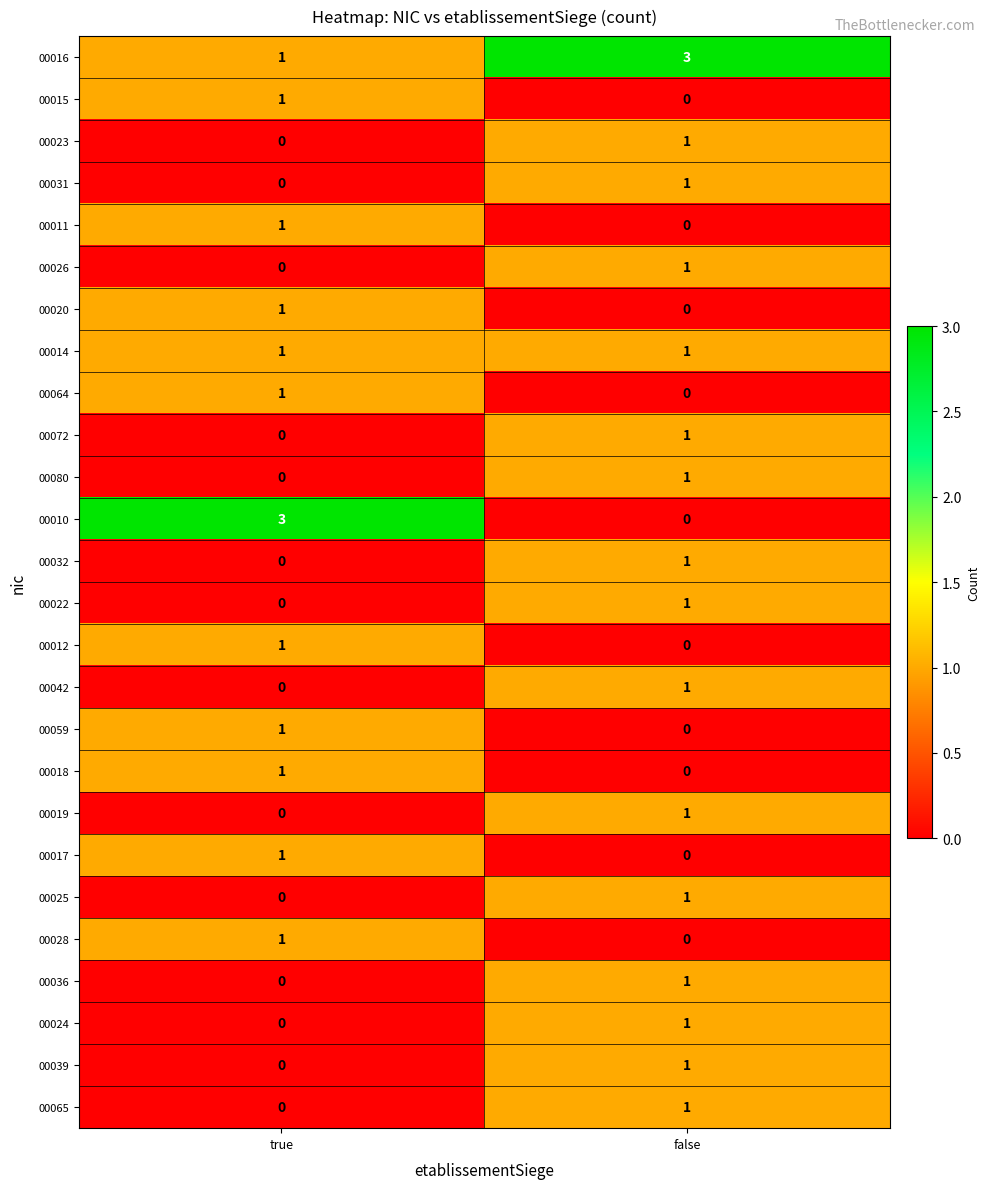

Rank the categories by 00025 value from highest to lowest.

false, true